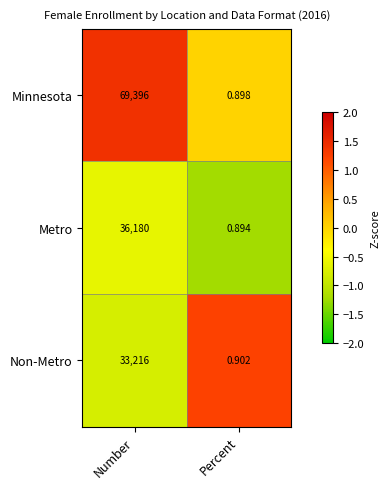

At which category does the chart reach its minimum across all series?

Percent